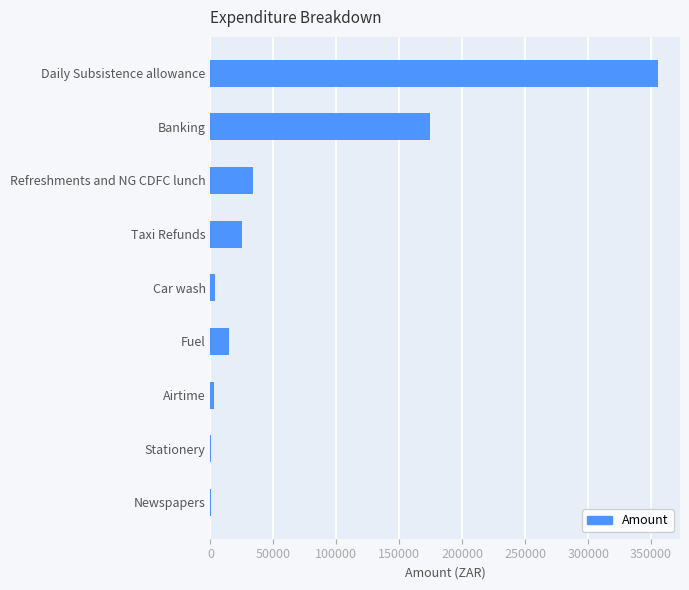

Does the chart contain stacked bars?

No